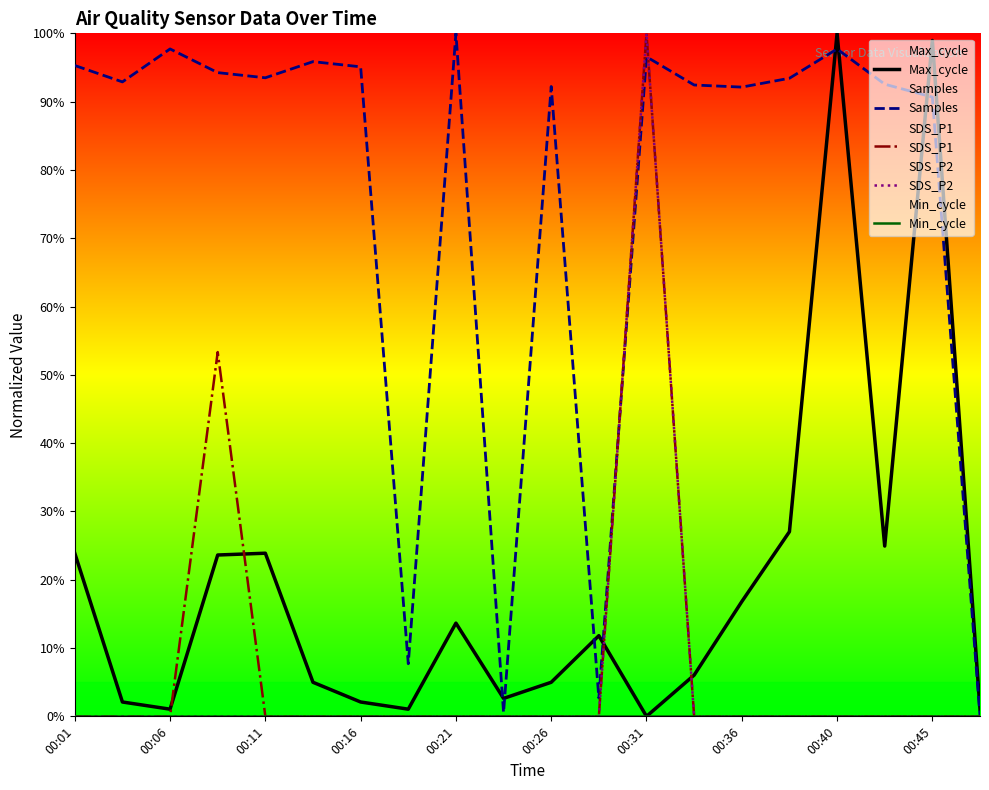

Which category has the lowest value in the SDS_P1 series?

00:01